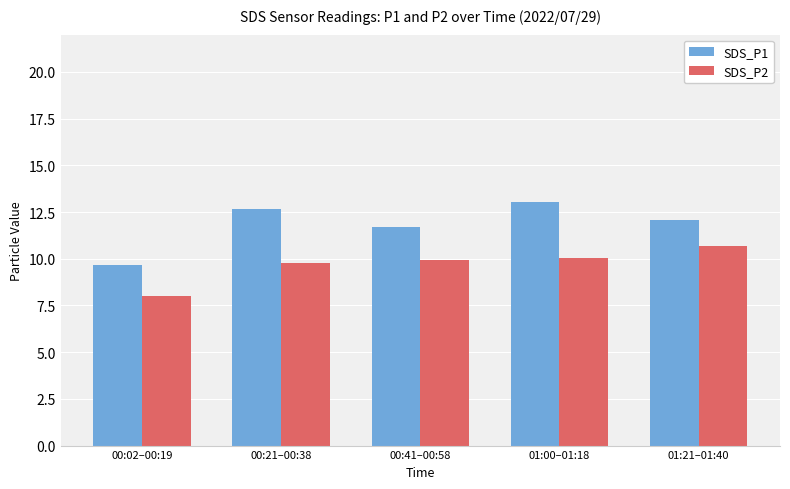

Is the value of SDS_P1 at 00:41–00:58 greater than the value of SDS_P2 at 01:21–01:40?

Yes